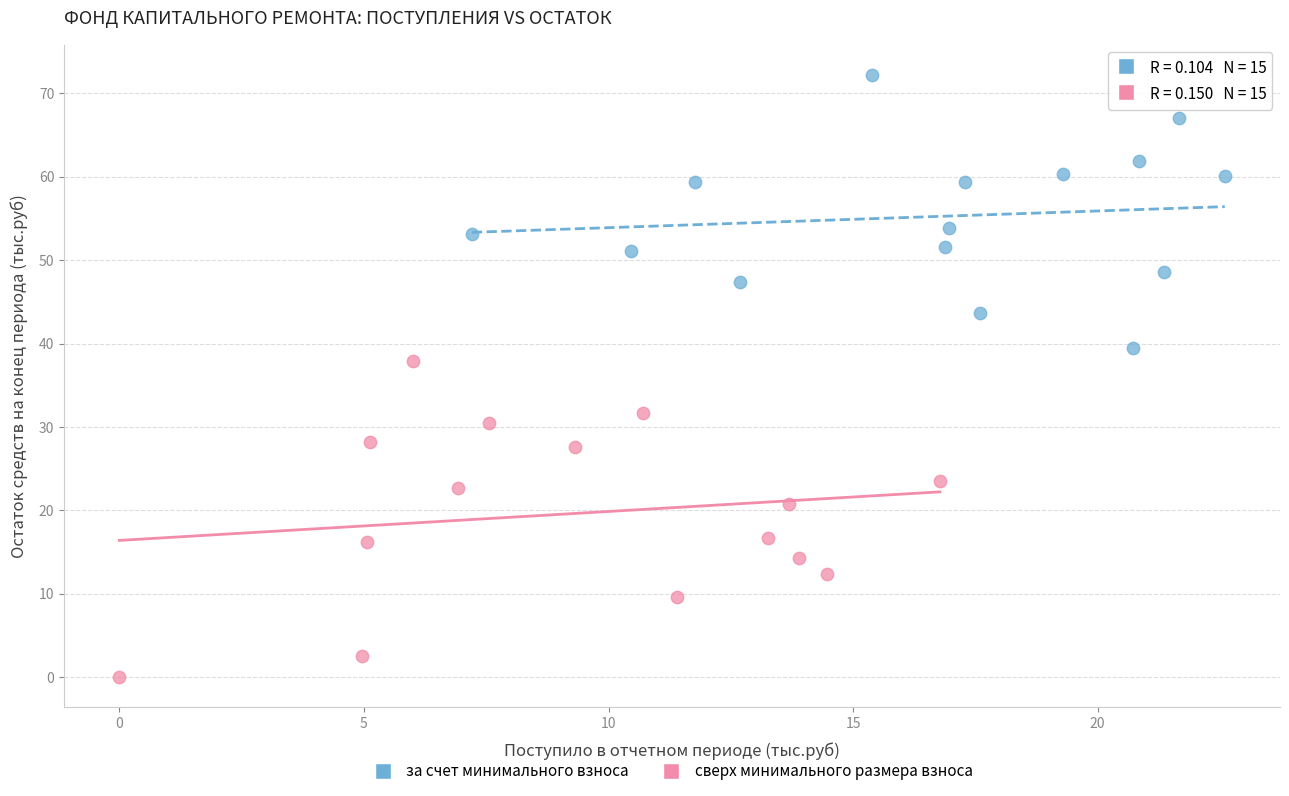

Which series contains the lowest Y value?

сверх минимального размера взноса